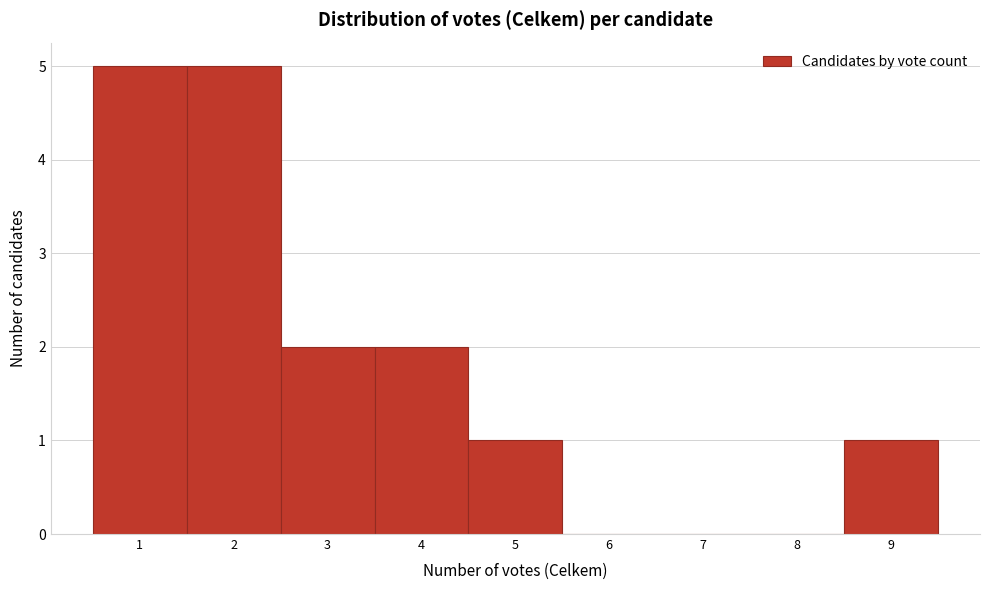

How tall is the bar that spans 0.5 to 1.5 on the x-axis? The values are not printed on the chart, so give them approximately, as read against the axis.

5